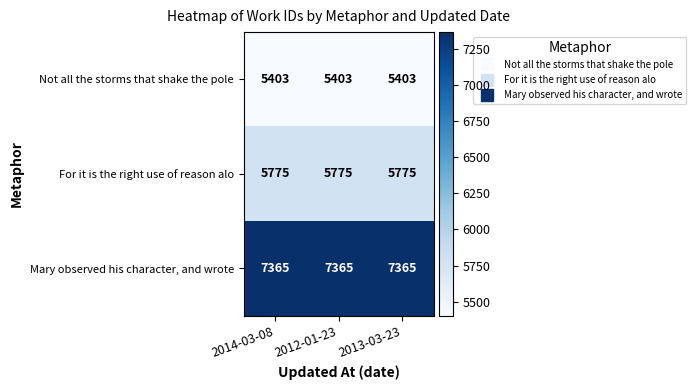

What is the minimum value shown in the chart?

5403